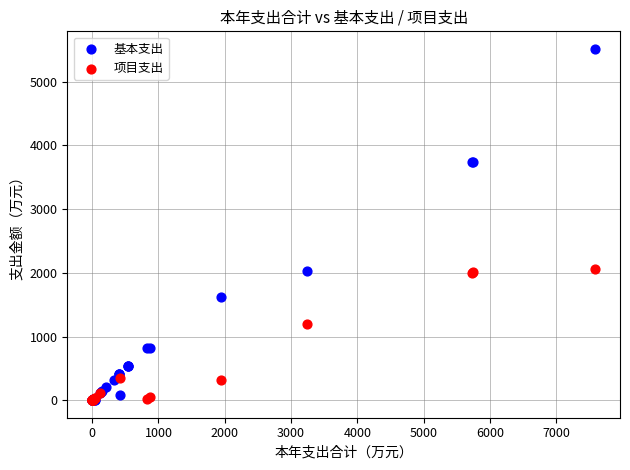

Which series reaches the maximum Y coordinate?

基本支出